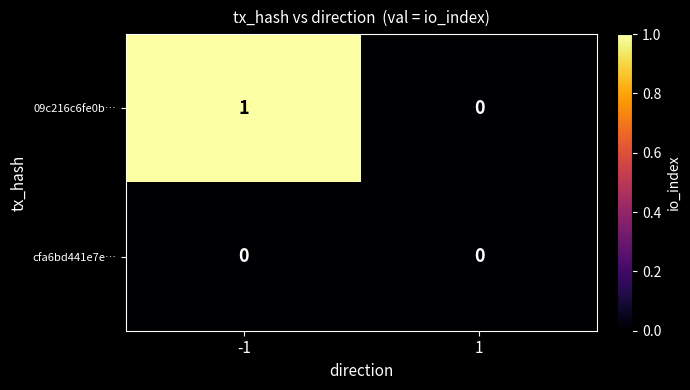

How many series are shown in this chart?

2